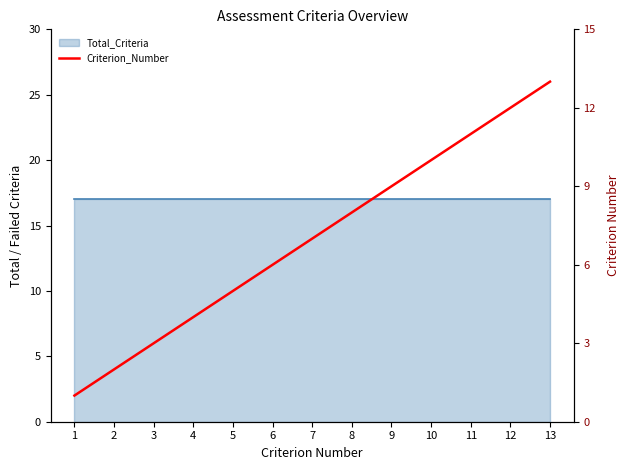

What is the change in value from 8 to 10?

+2